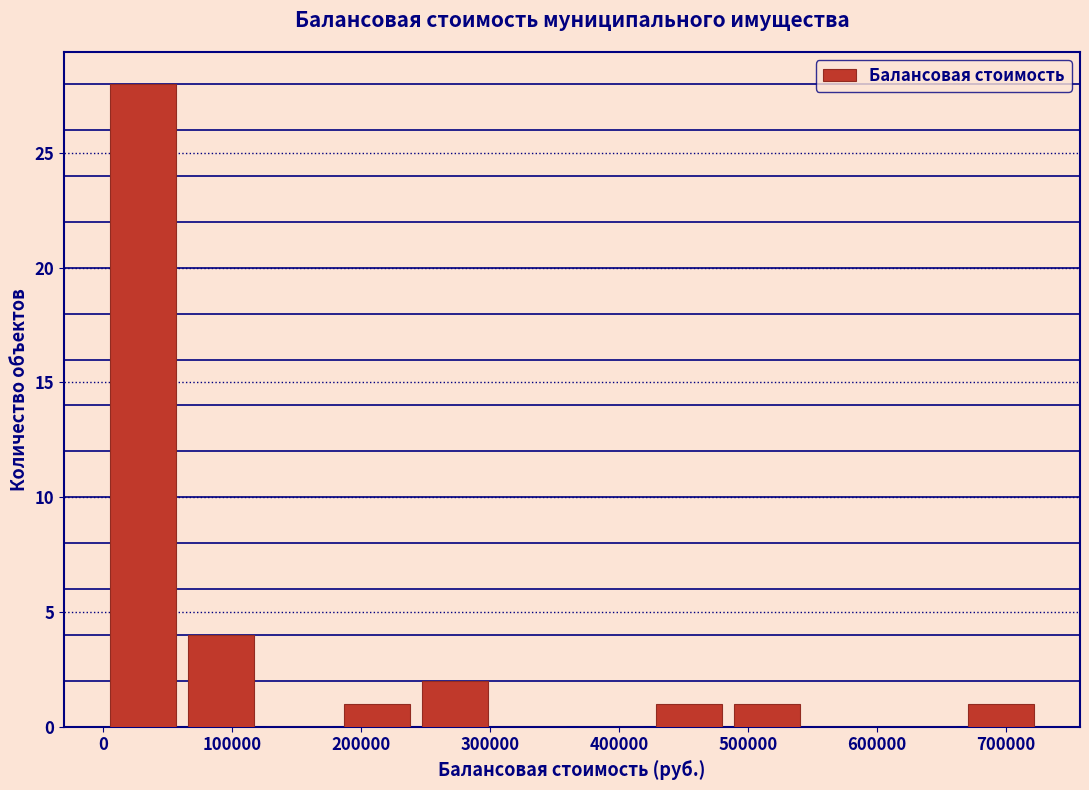

Reading left to right, list every bar in this chart as the range it spans on the x-axis followed by its height. Neither the bar edges nor the heights are printed on the chart, so give them approximately, as read against the axes.

0 to 60000: 28
60000 to 120000: 4
120000 to 180000: 0
180000 to 240000: 1
240000 to 300000: 2
300000 to 360000: 0
360000 to 420000: 0
420000 to 480000: 1
480000 to 540000: 1
540000 to 610000: 0
610000 to 670000: 0
670000 to 730000: 1